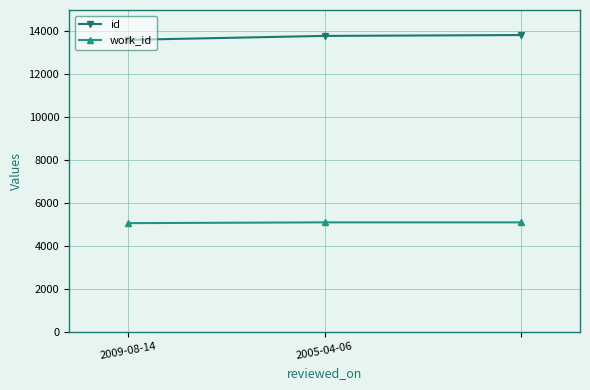

What is the smallest value displayed?

5070